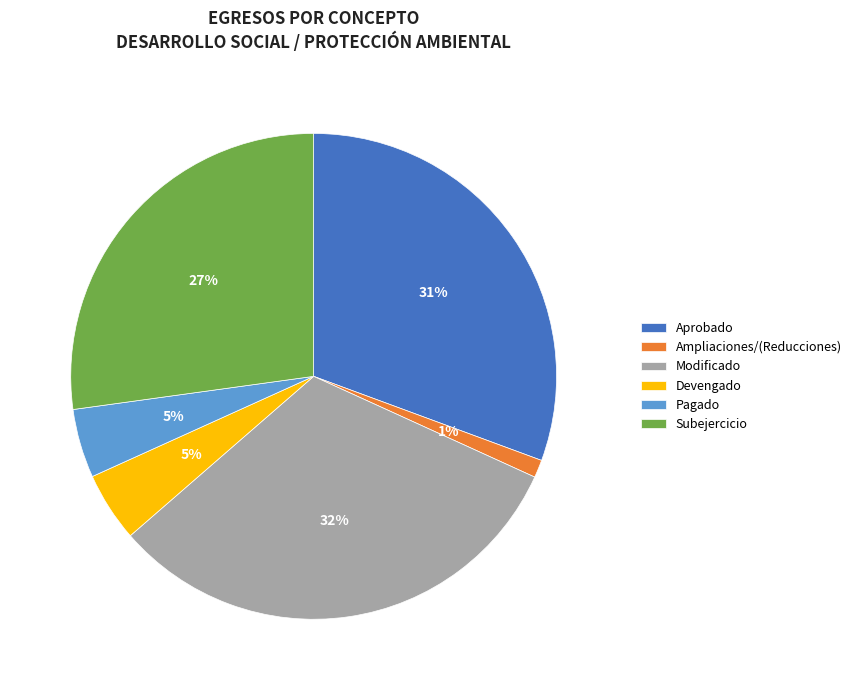

Which category has the biggest portion of the pie?

Modificado